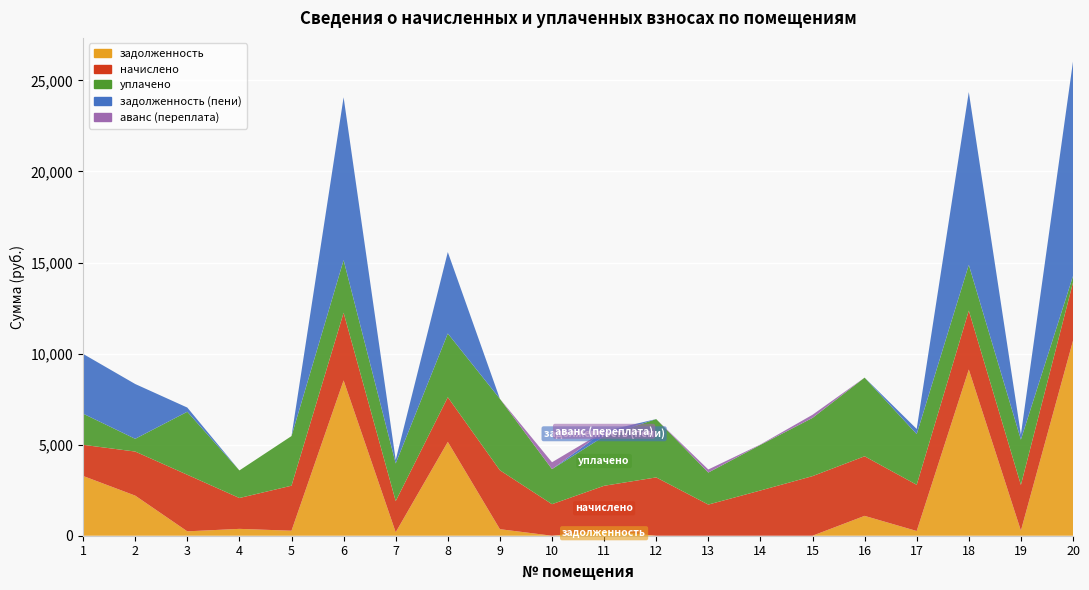

Reading right to left, transcribe all the data shown in this chart.

задолженность: 10706.4	278.8	9125.0	259.4	1090.5	0.0	0.0	0.0	0.0	274.2	0.0	359.3	5152.6	190.0	8528.0	274.7	376.5	240.9	2202.0	3280.6
начислено: 3196.8	2509.5	3234.1	2536.1	3271.4	3271.4	2482.8	1710.3	3202.1	2466.9	1731.6	3234.1	2450.9	1710.3	3713.6	2472.2	1694.3	3106.3	2418.9	1710.3
уплачено: 355.2	2487.3	2514.4	2784.1	4317.7	3196.8	2504.2	1758.2	3202.1	2718.8	1924.8	3923.6	3500.0	2067.2	2888.3	2725.1	1513.7	3458.6	700.0	1710.3
задолженность (пени): 11772.0	278.8	9485.3	281.8	0.0	0.0	0.0	0.0	0.0	274.2	0.0	0.0	4469.6	190.0	8940.6	0.0	0.0	230.3	3008.3	3280.6
аванс (переплата): 0.0	0.0	0.0	0.0	0.0	172.2	21.0	169.0	0.0	0.0	377.5	0.0	0.0	0.0	0.0	0.0	0.0	0.0	0.0	0.0